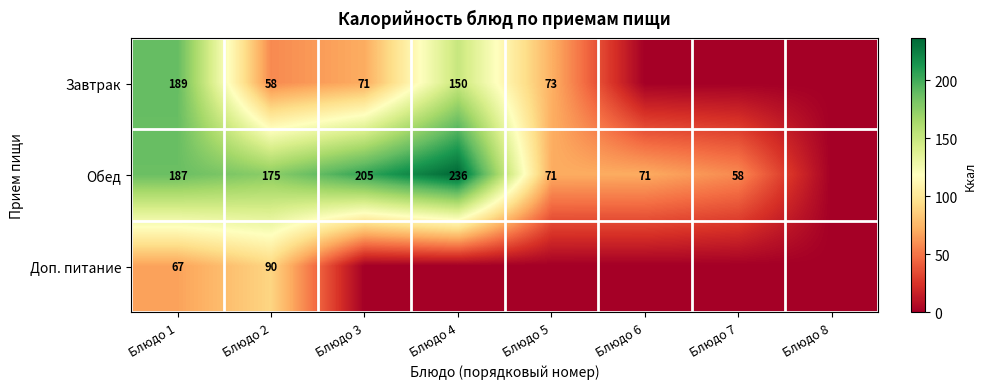

What is the total value across all series at Блюдо 1?

443